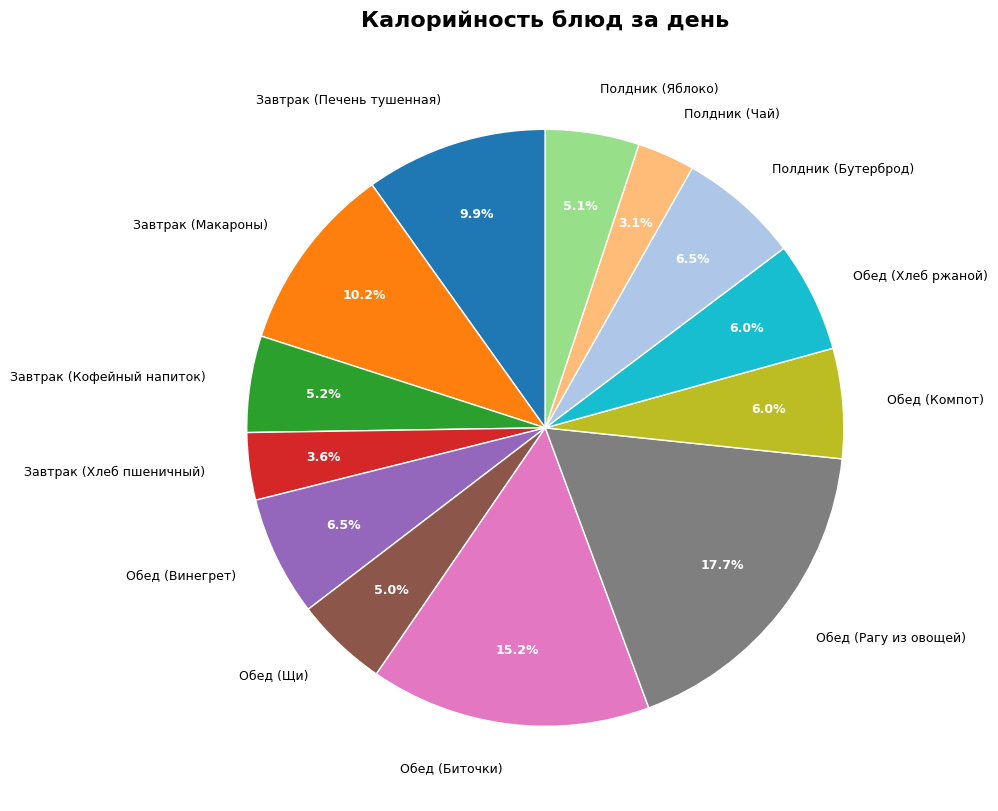

What percentage is NOT represented by Полдник (Яблоко)?

94.9%